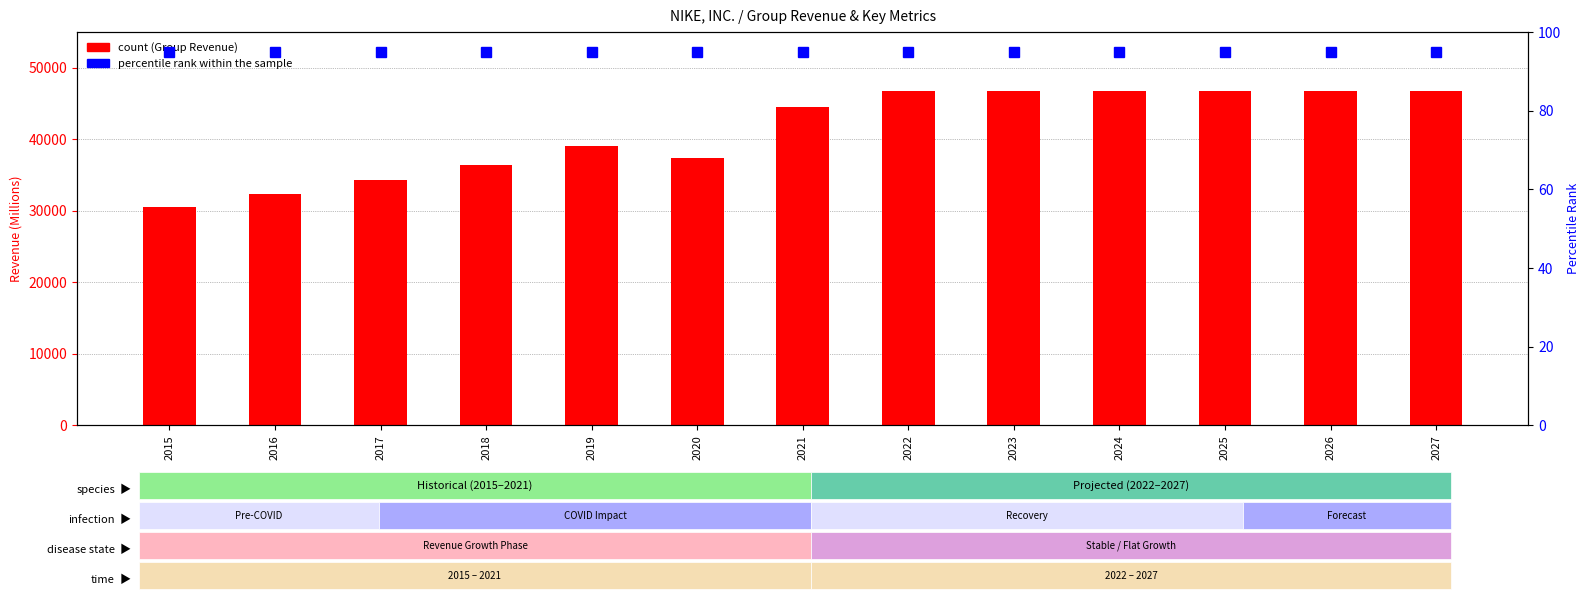

Reading left to right, what are all the values shown in this chart?

Group Revenue: 2015=30601	2016=32376	2017=34350	2018=36397	2019=39117	2020=37403	2021=44538	2022=46710	2023=46710	2024=46710	2025=46710	2026=46710	2027=46710
percentile rank within the sample: 2015=95	2016=95	2017=95	2018=95	2019=95	2020=95	2021=95	2022=95	2023=95	2024=95	2025=95	2026=95	2027=95